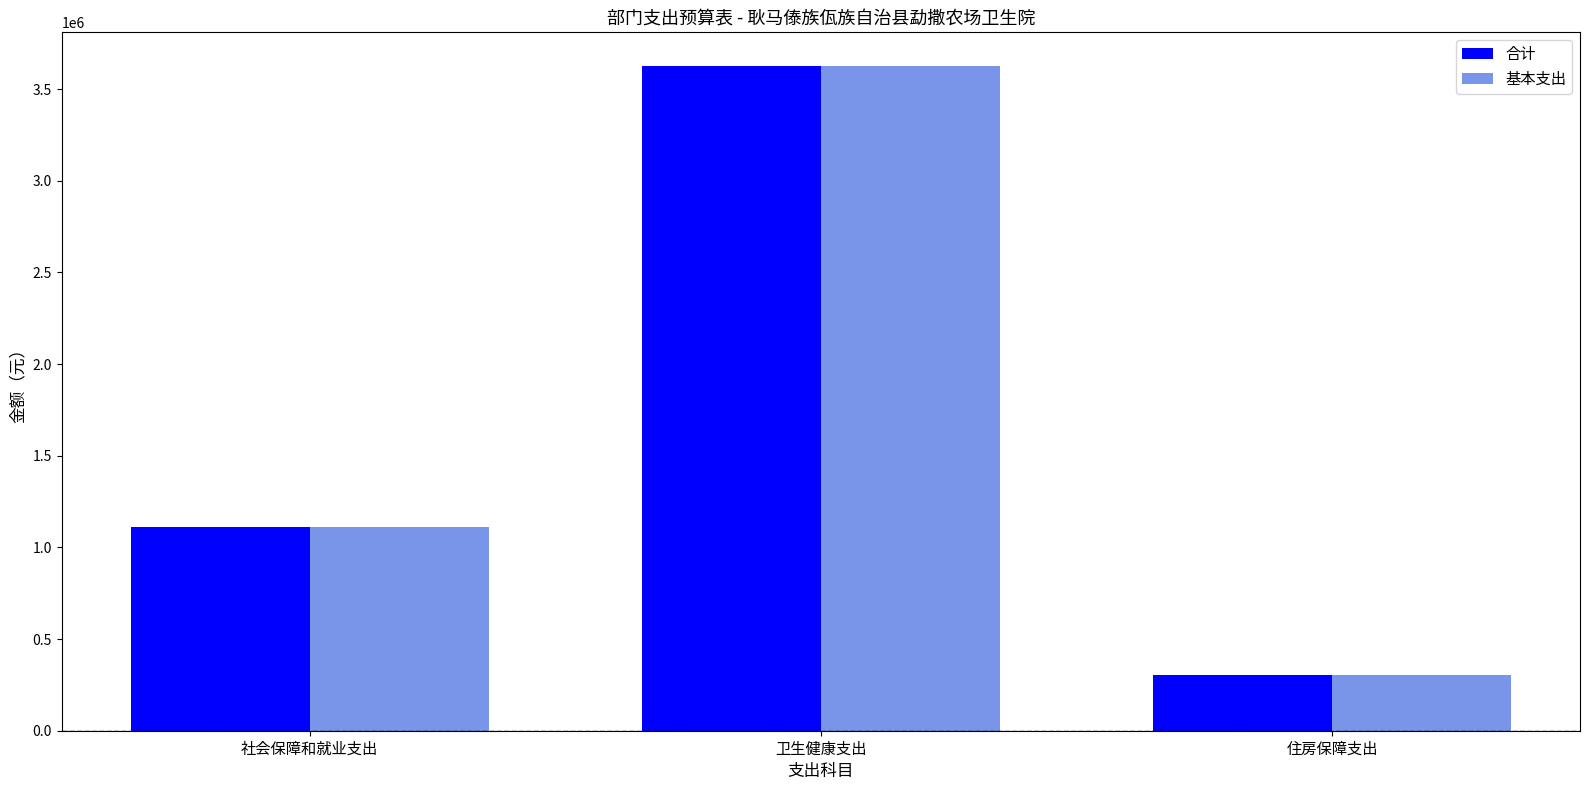

What is the approximate value of 合计 at 卫生健康支出?

3628038.8